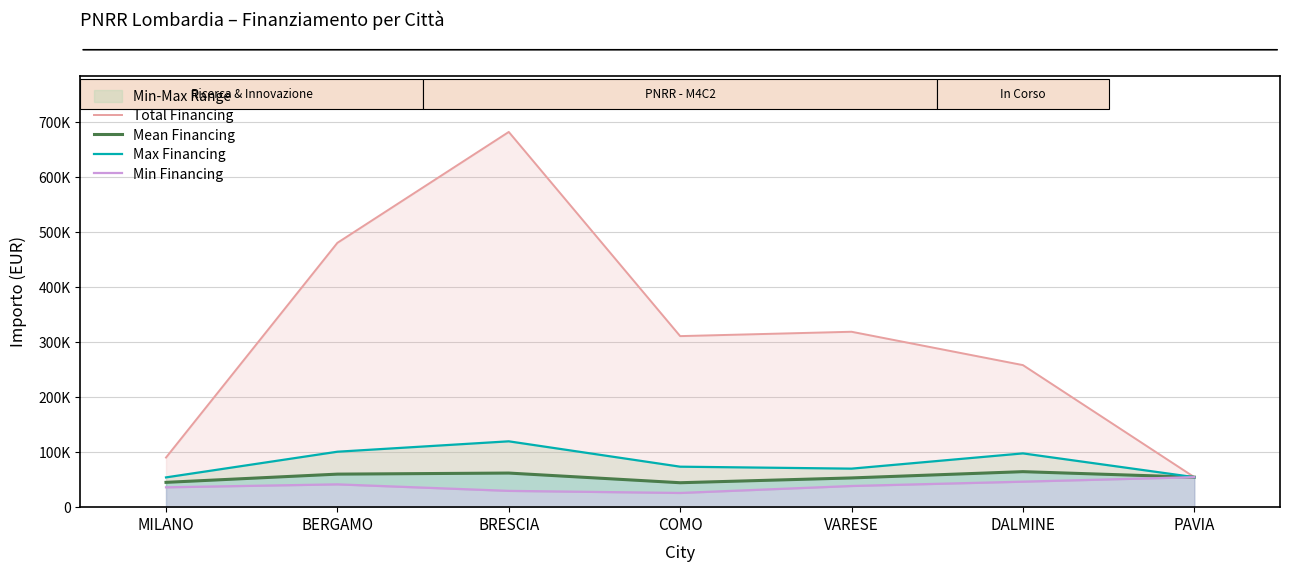

Between BERGAMO and MILANO, which is larger?

BERGAMO